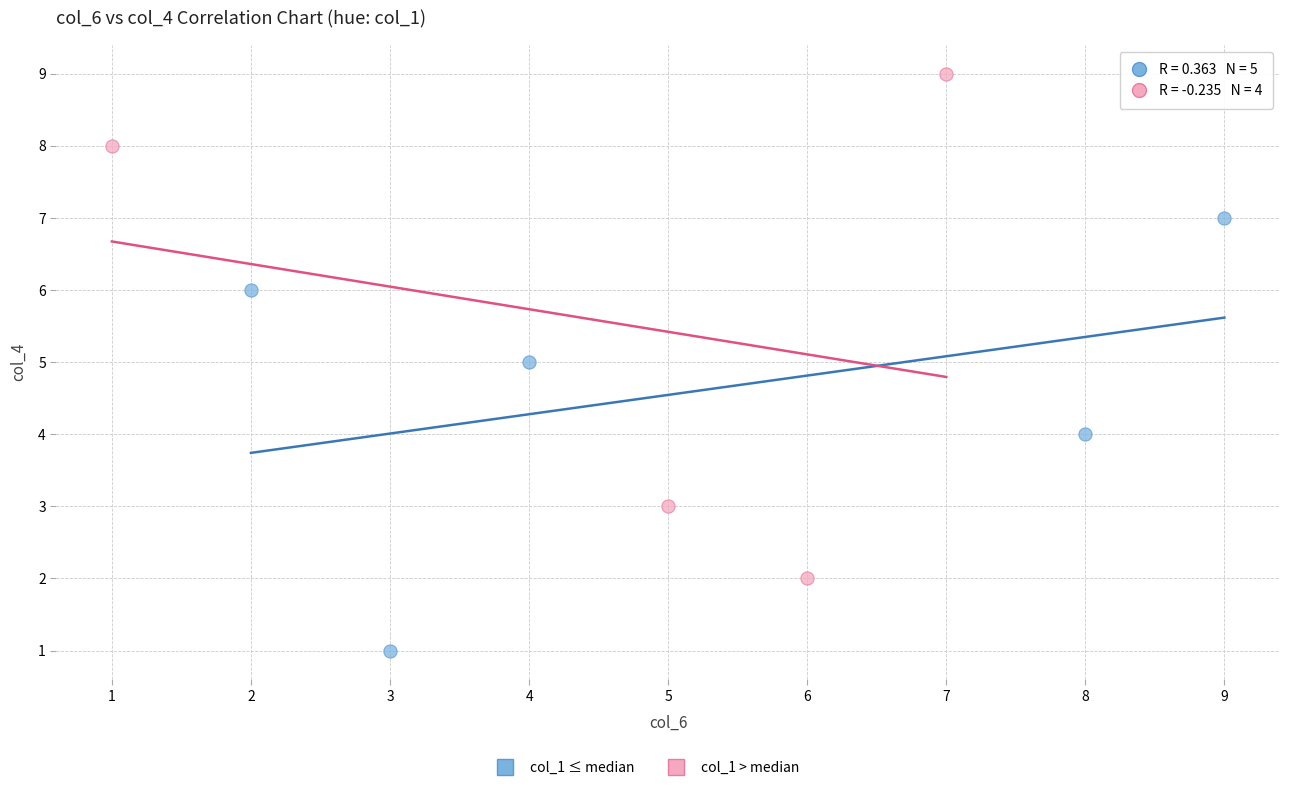

Which series contains the lowest Y value?

col_1 ≤ median